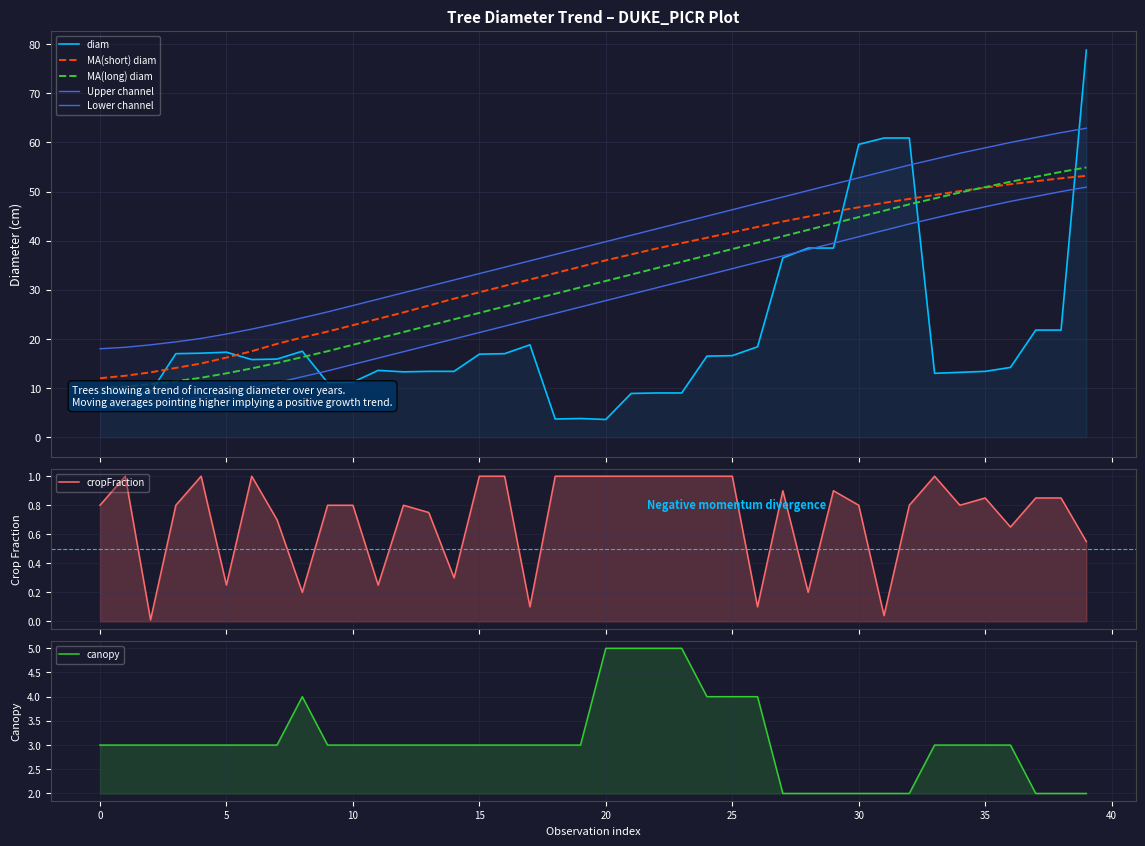

Which series changed the most between 10 and 28?

diam